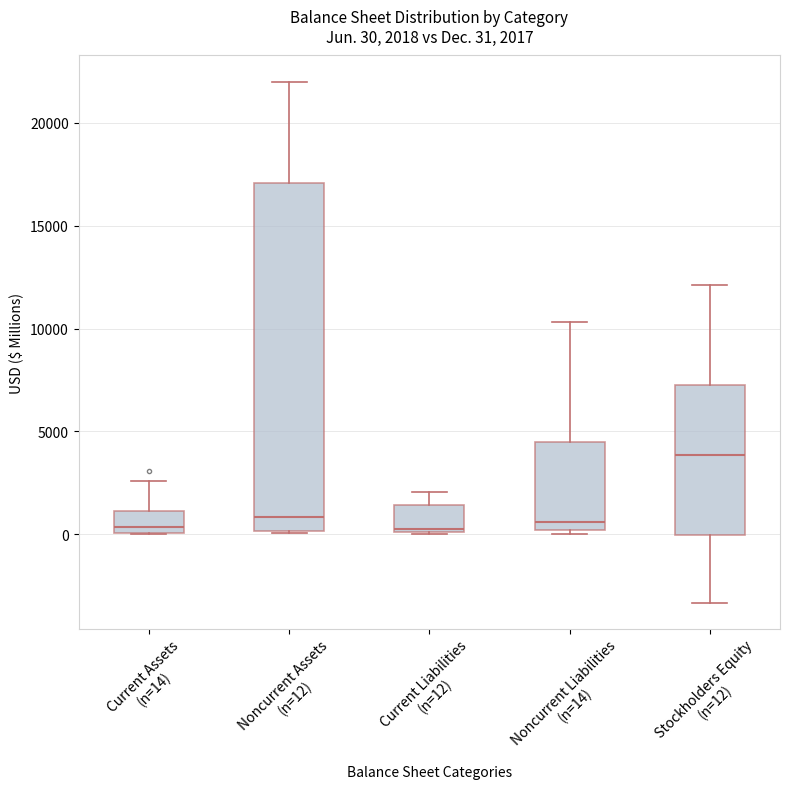

Which box's median line is the highest?

Stockholders Equity (n=12)